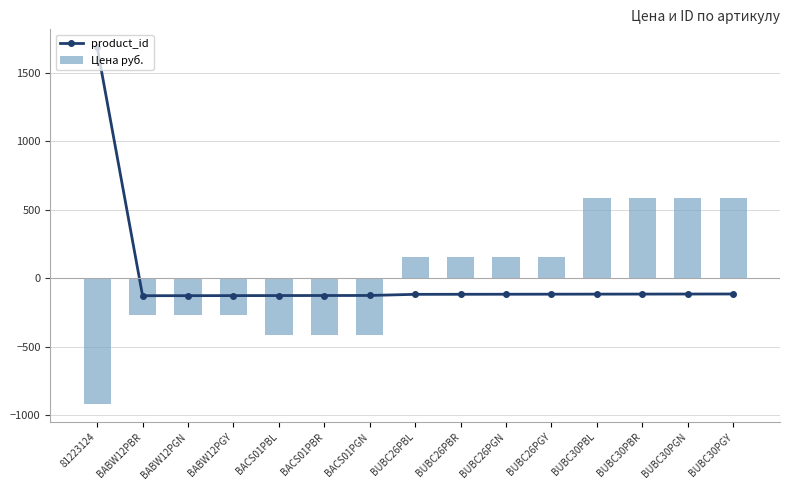

How many groups of bars are there?

15